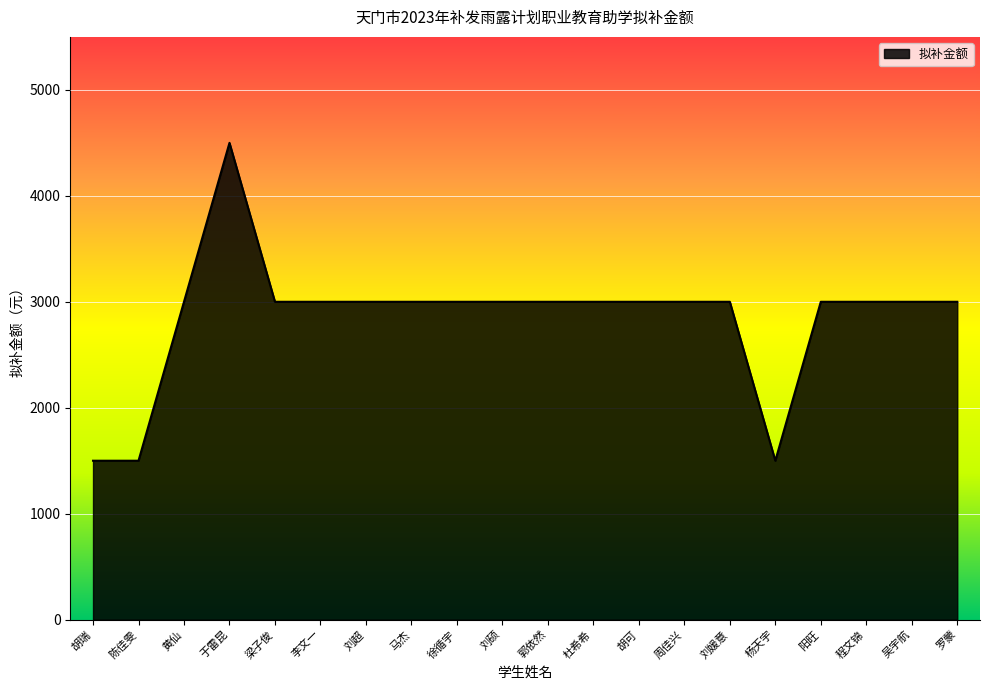

The chart shows a value of 4321 at 程文锦. True or false?

False